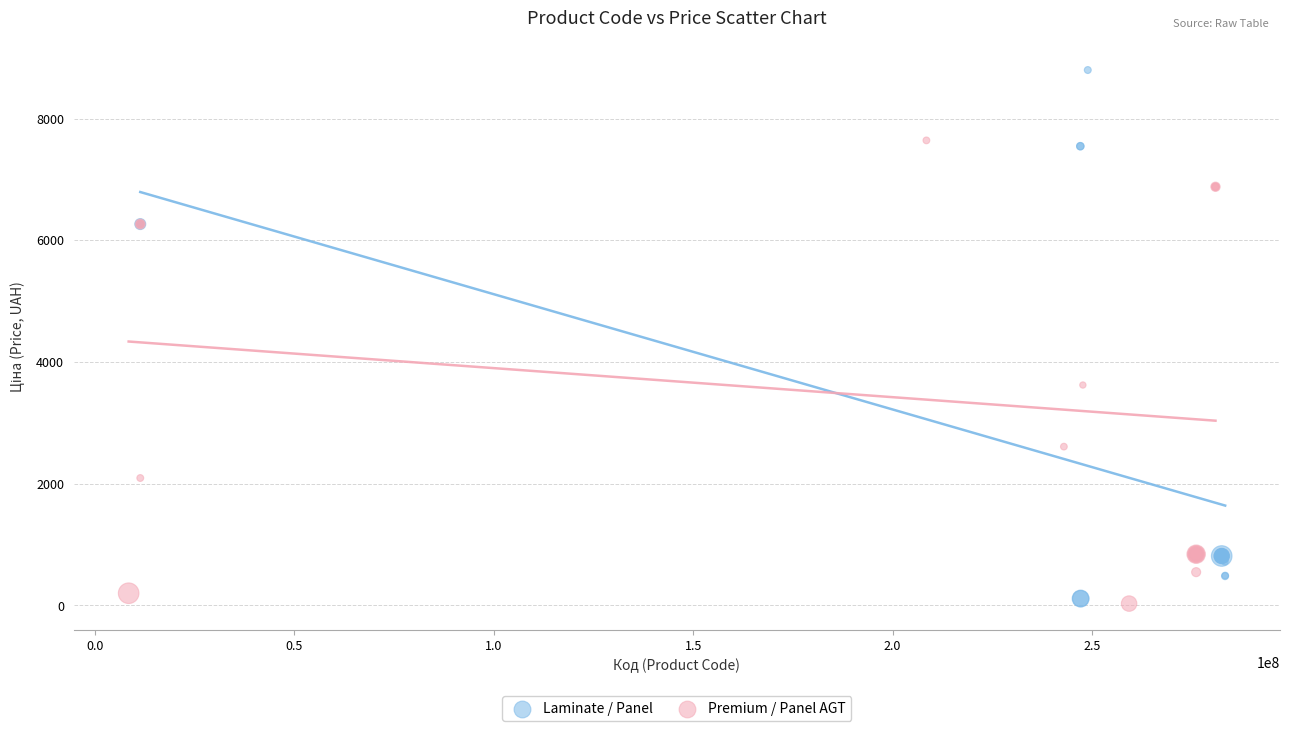

Which series has the widest spread of Y values?

Laminate / Panel